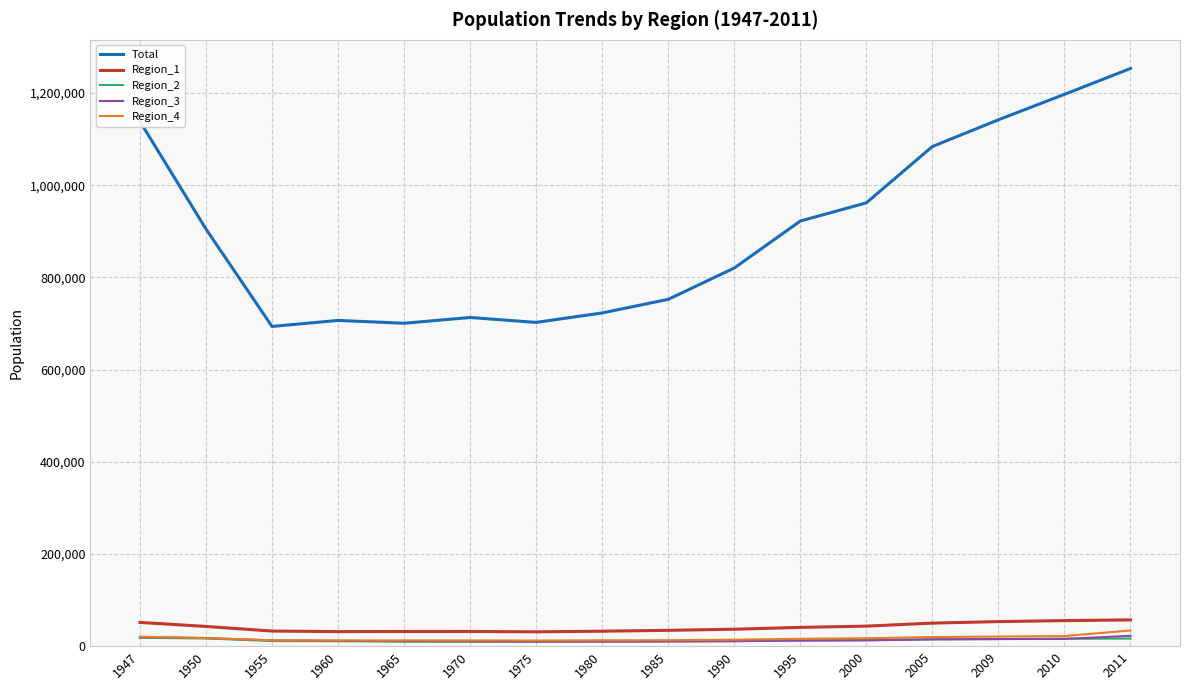

Which series has the largest total across all categories?

Total